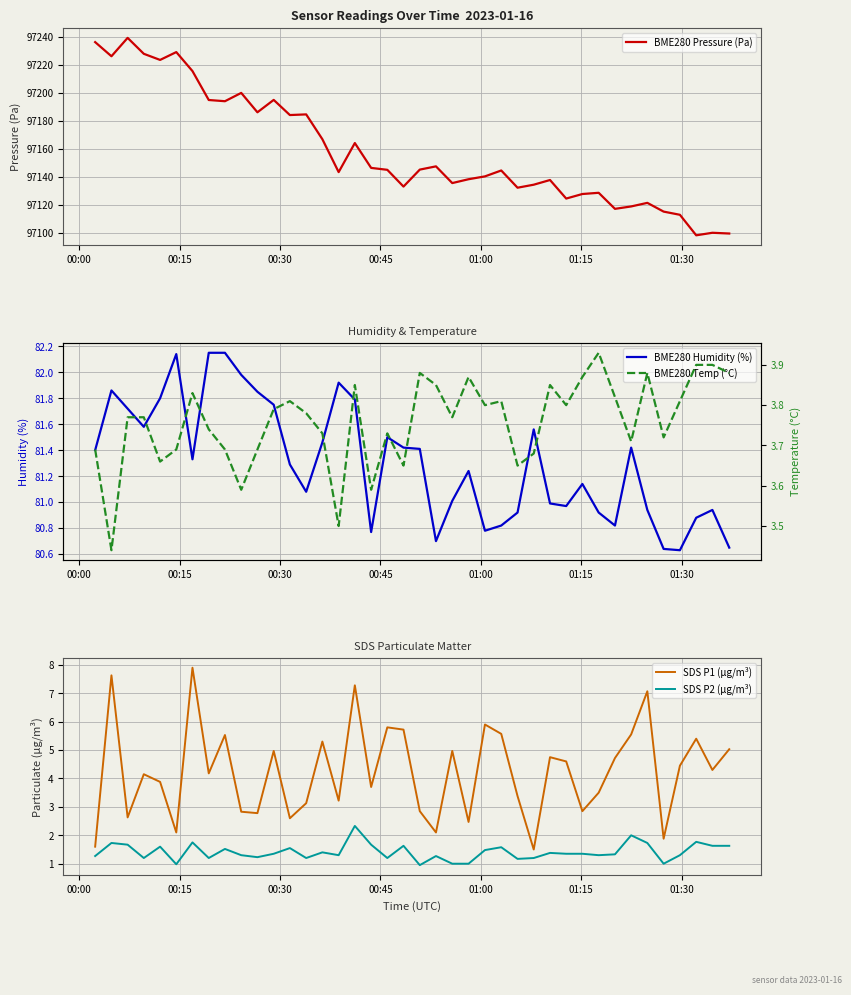

True or false: SDS P1 (µg/m³) and SDS P2 (µg/m³) cross at least once.

False